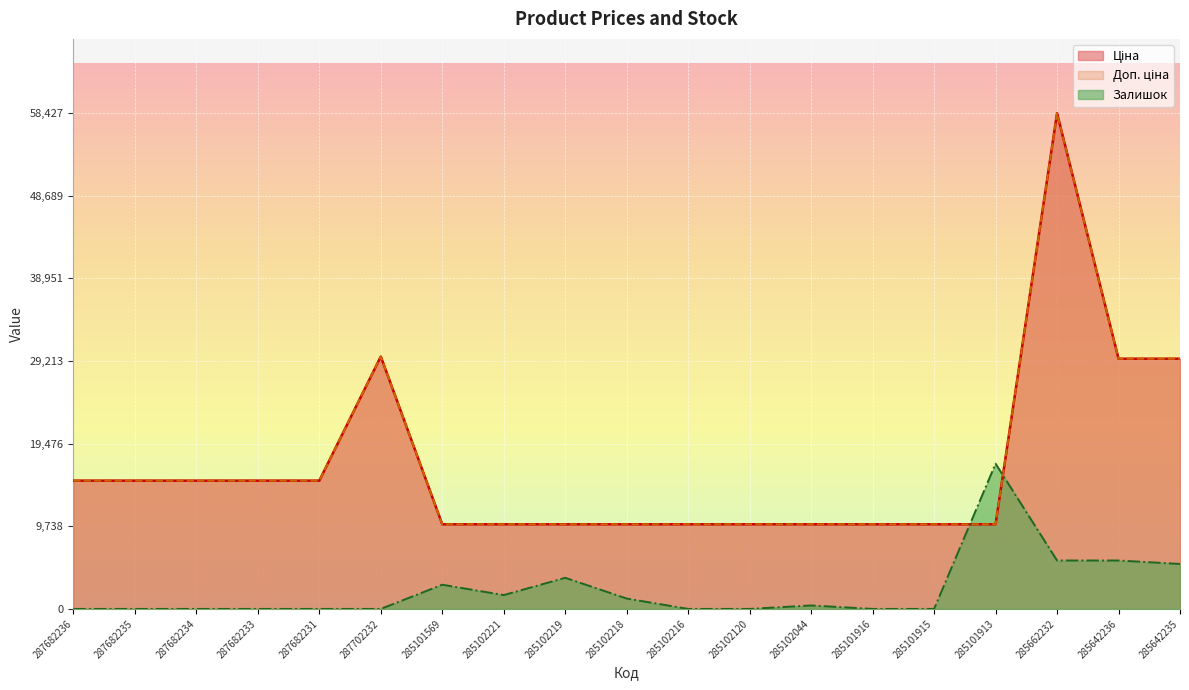

How many times do Залишок and Ціна cross each other?

2